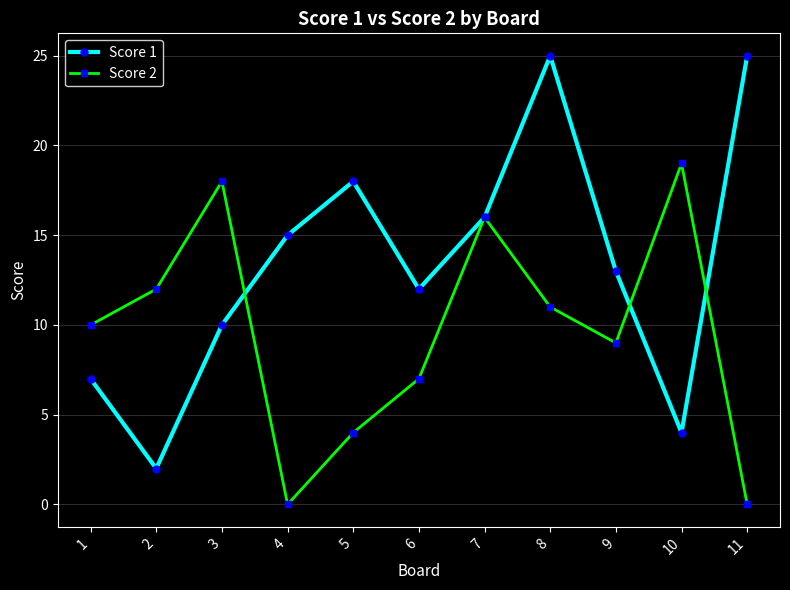

Reading right to left, what are all the values shown in this chart?

Score 1: 25	4	13	25	16	12	18	15	10	2	7
Score 2: 0	19	9	11	16	7	4	0	18	12	10